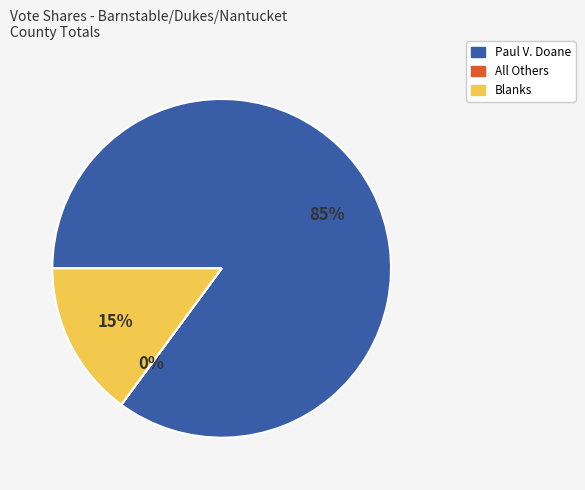

Does Blanks account for over 50% of the chart?

No